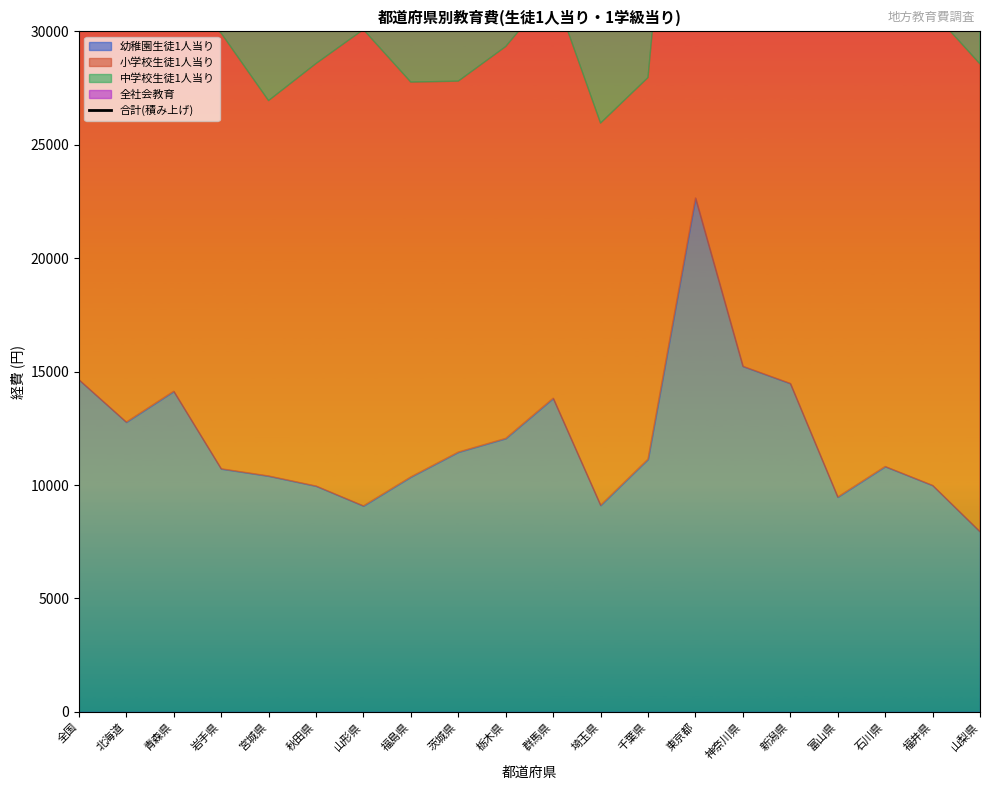

How many data points are above 58151?

9